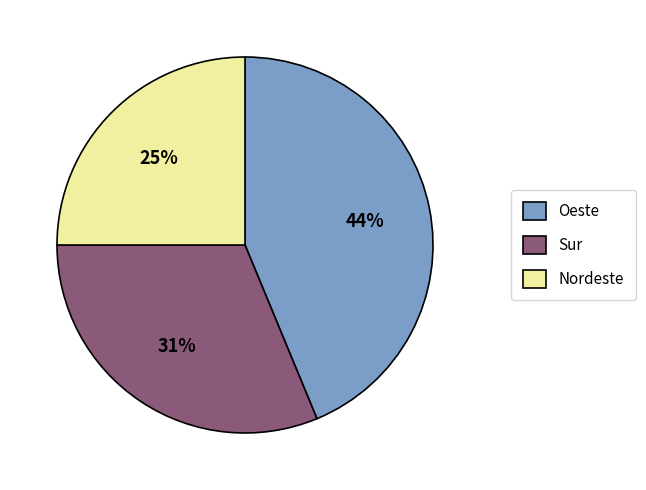

Between Nordeste and Oeste, which is larger?

Oeste